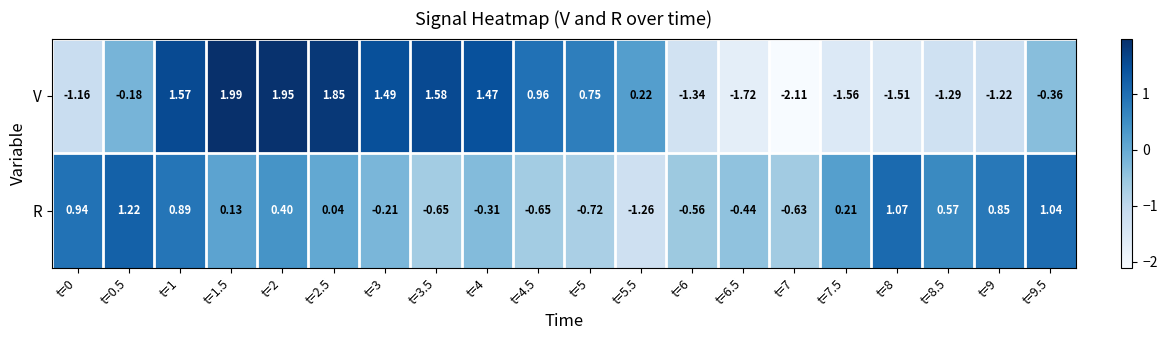

Rank the series by their average value, from highest to lowest.

R, V